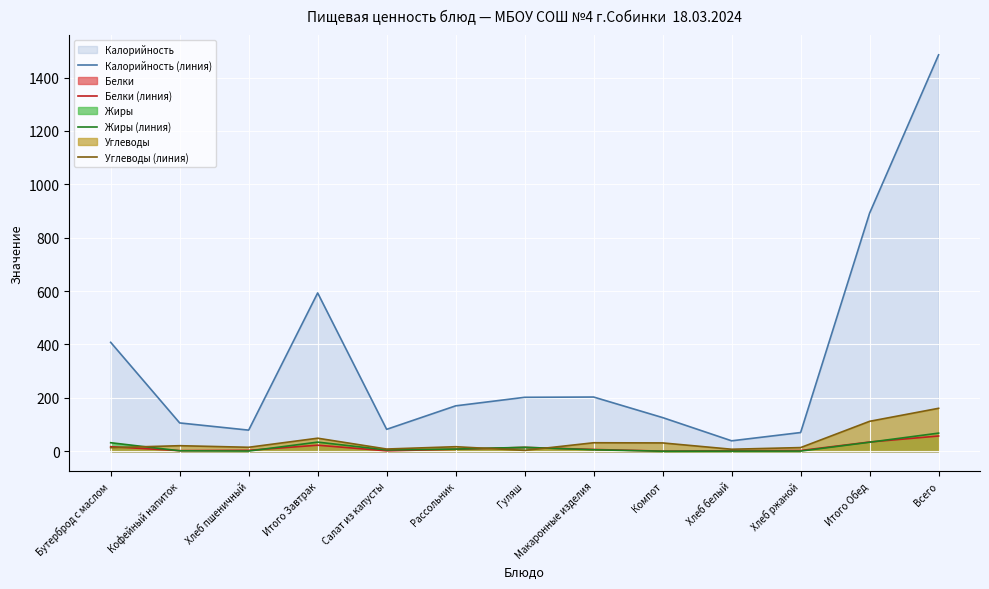

How many lines are shown in the chart?

4